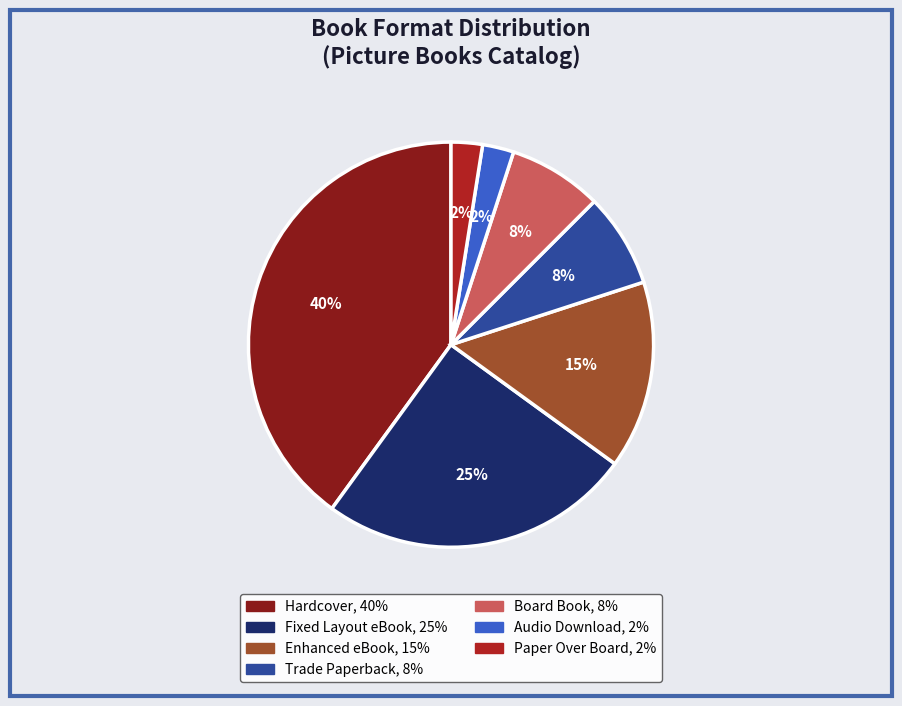

Is there any slice that represents more than half of the pie?

No